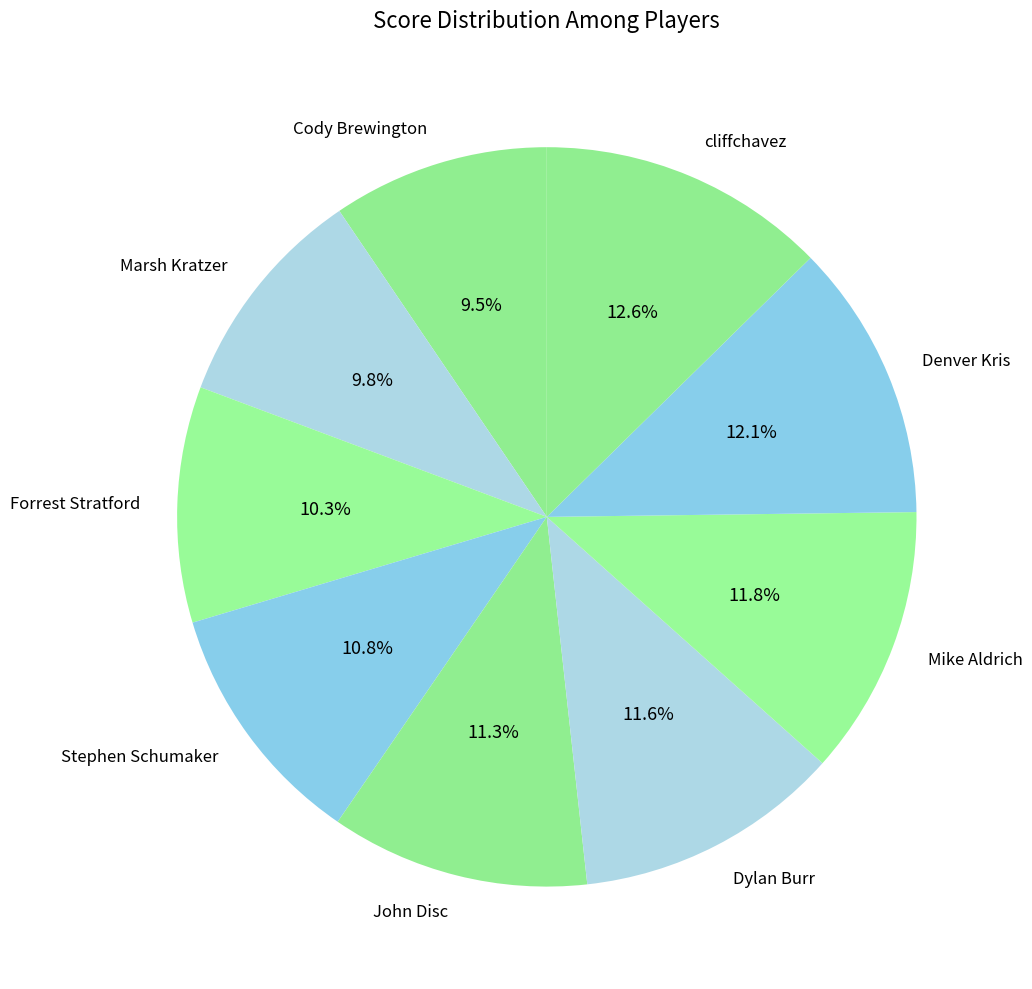

Count the number of slices in the pie.

9